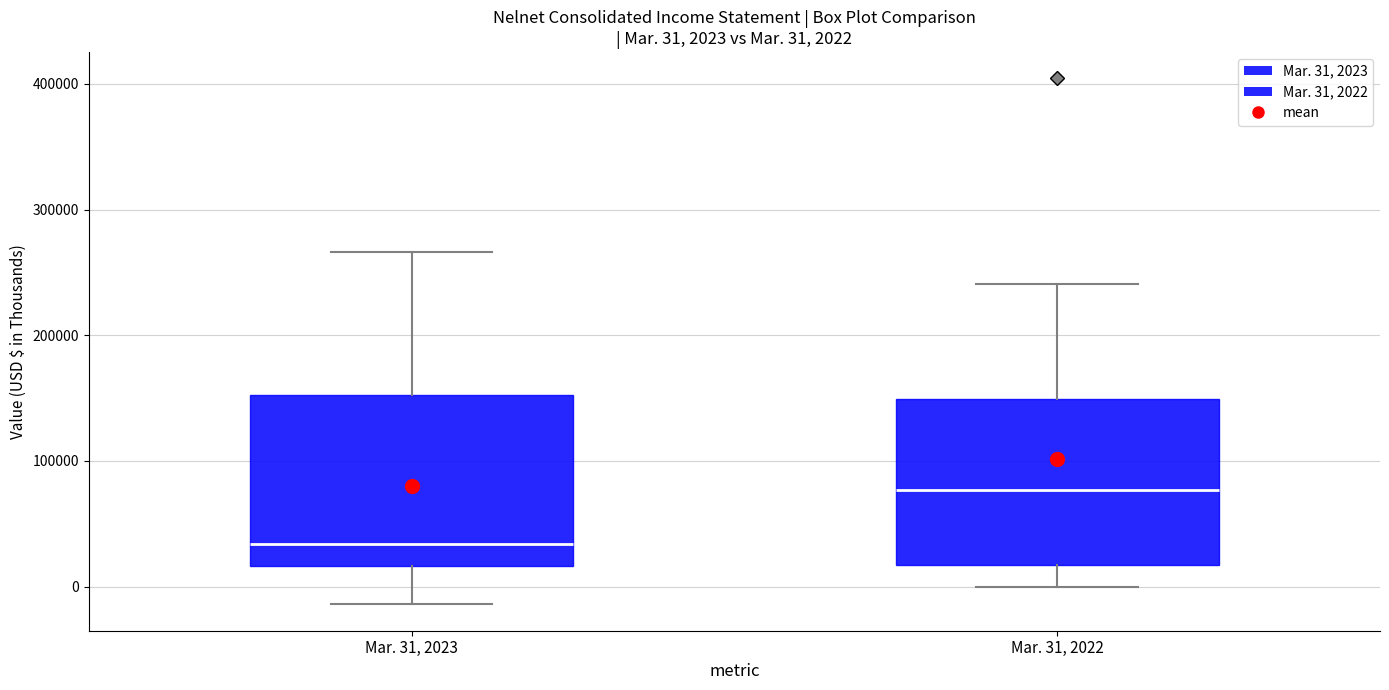

Which box has the highest median line?

Mar. 31, 2022